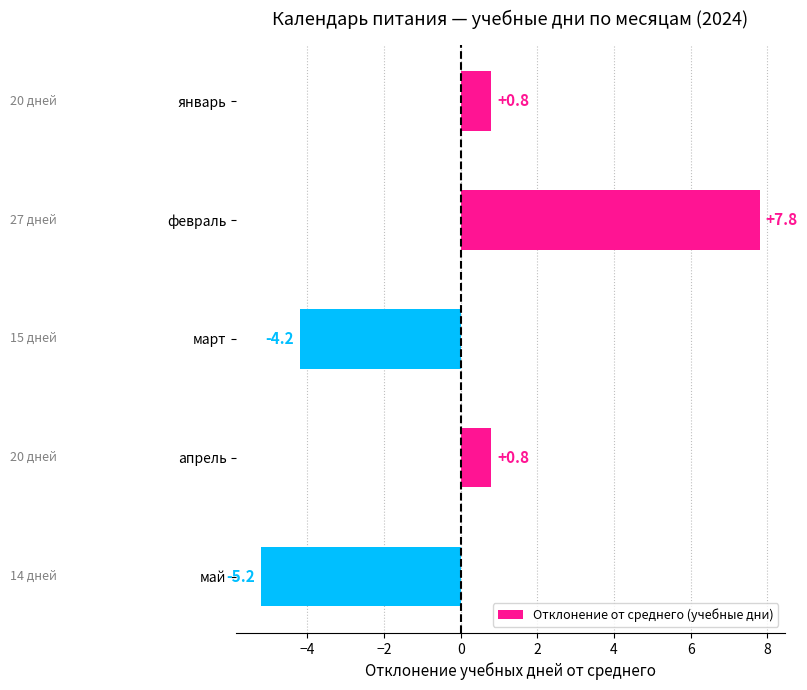

What is the label of the 1st bar from the top?

январь